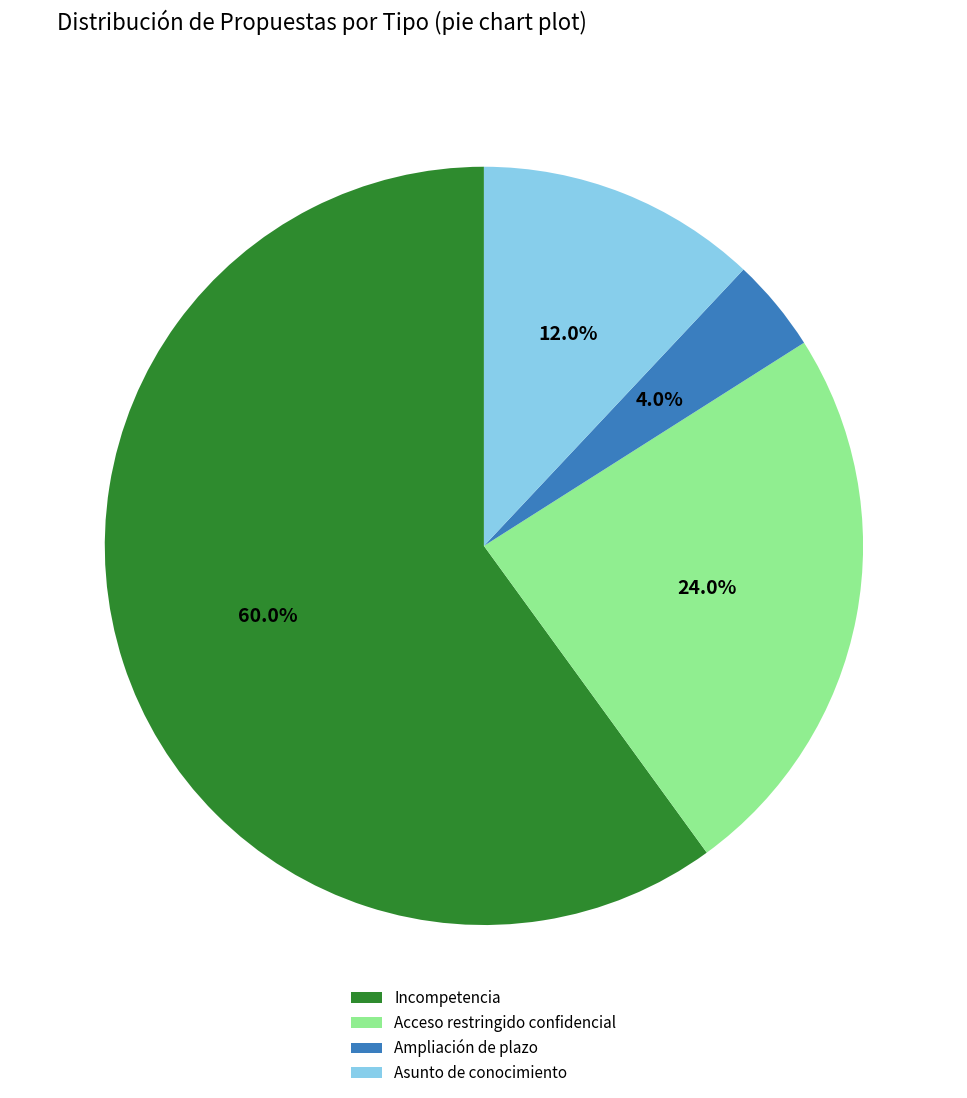

Is there a majority slice in this chart?

Yes